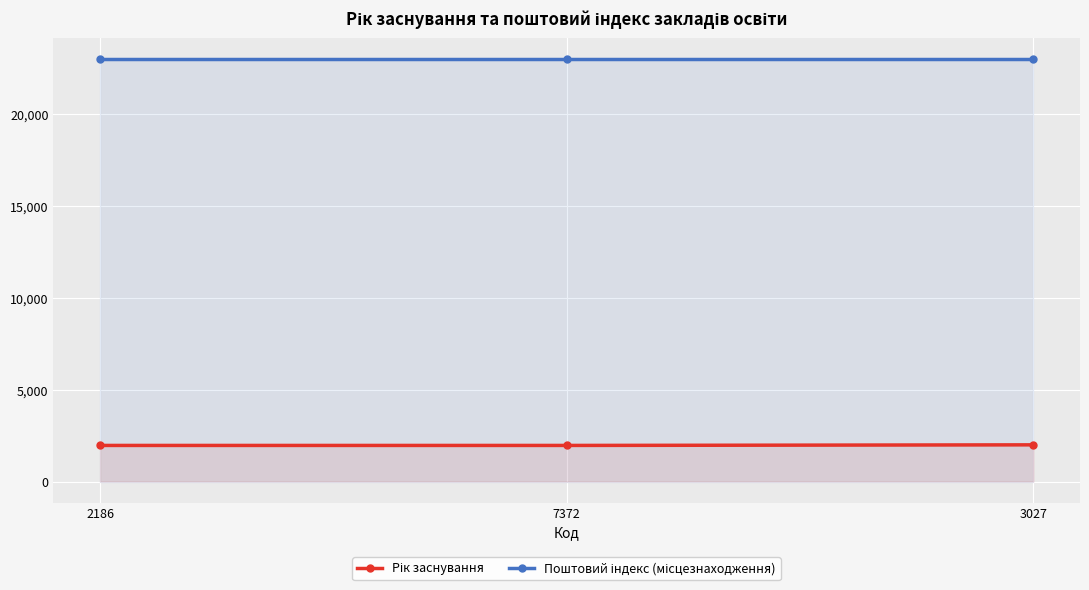

At which category is the sum across all series the highest?

3027